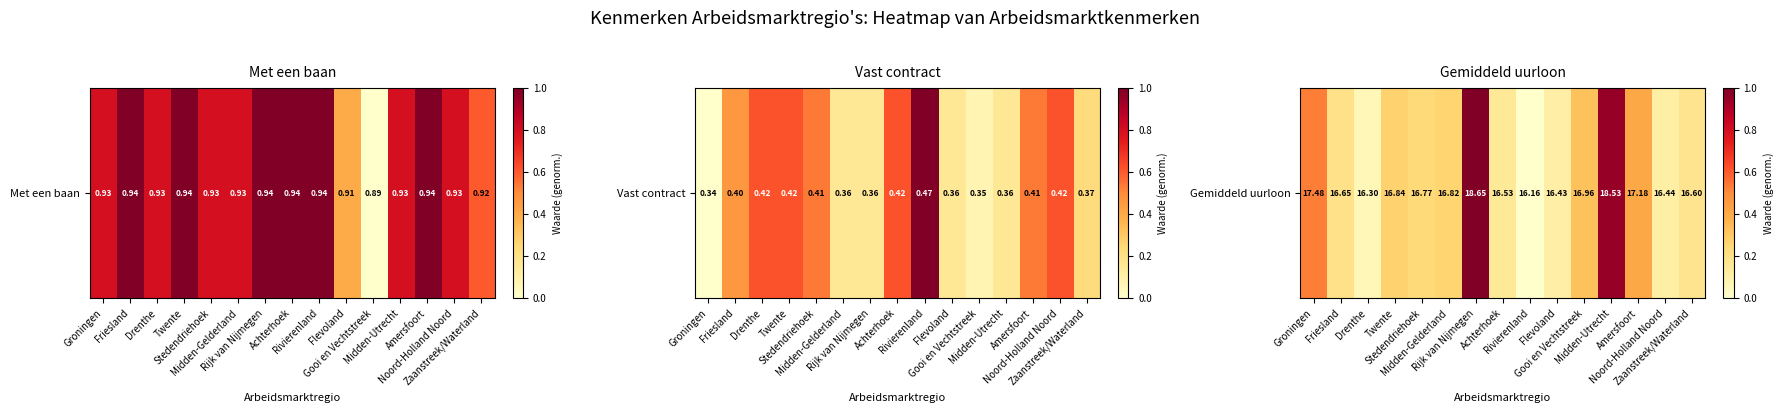

Rank the categories by value from highest to lowest.

Rijk van Nijmegen, Midden-Utrecht, Groningen, Amersfoort, Gooi en Vechtstreek, Twente, Midden-Gelderland, Stedendriehoek, Friesland, Zaanstreek/Waterland, Achterhoek, Noord-Holland Noord, Flevoland, Drenthe, Rivierenland